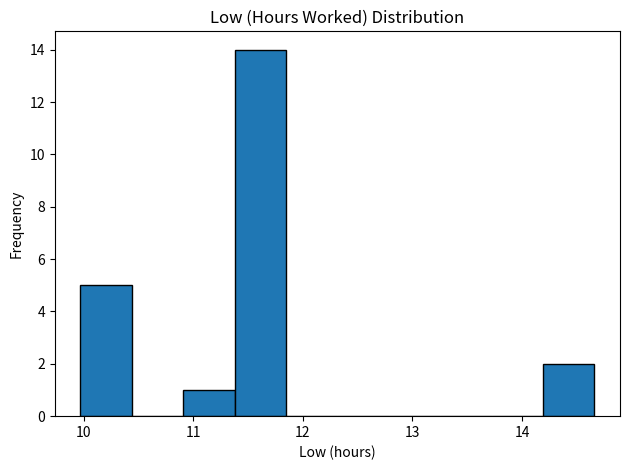

Which range on the x-axis has the tallest bar?

11.4 to 11.8